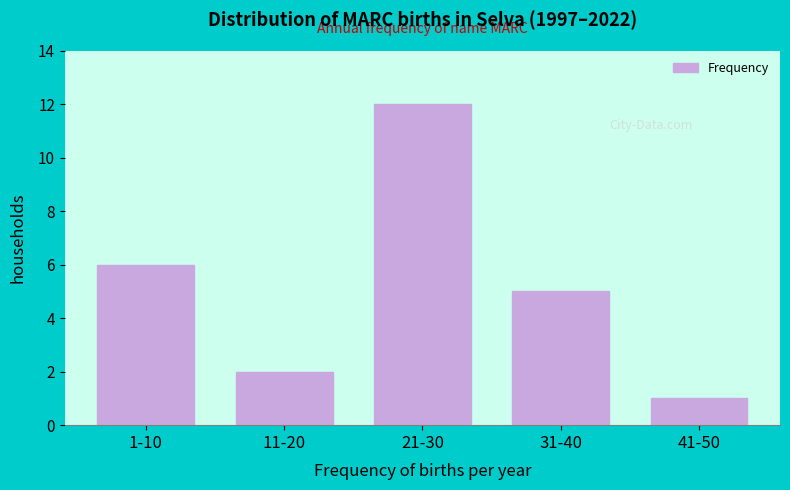

Reading right to left, what are all the values shown in this chart?

41-50=1	31-40=5	21-30=12	11-20=2	1-10=6